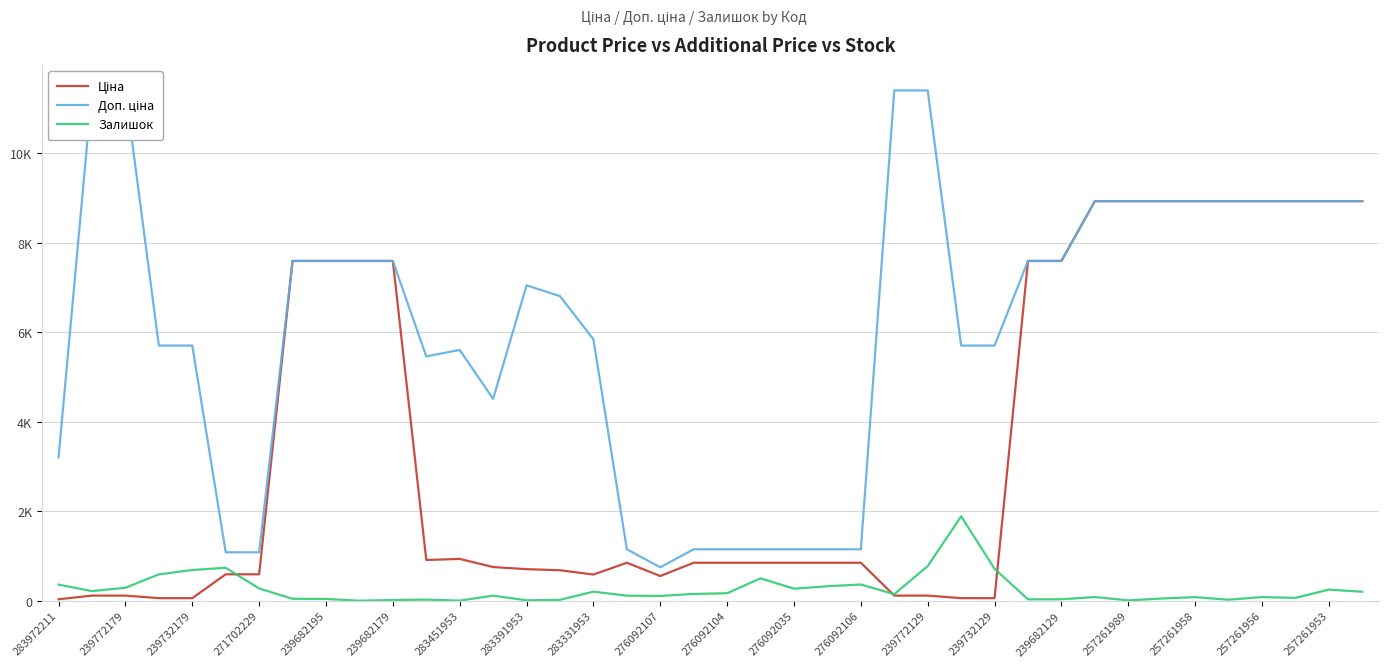

True or false: Доп. ціна and Залишок cross at least once.

False